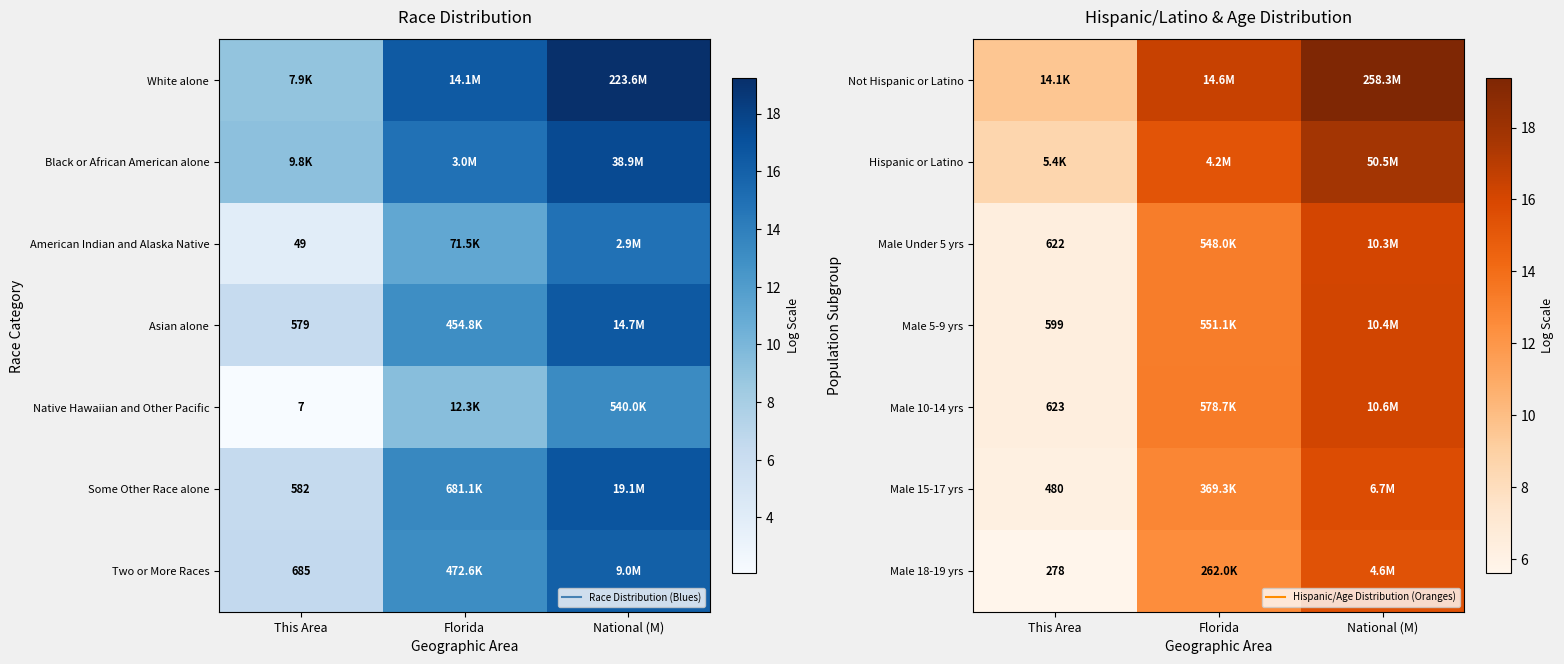

At which label does Male 15-17 yrs reach its minimum?

This Area